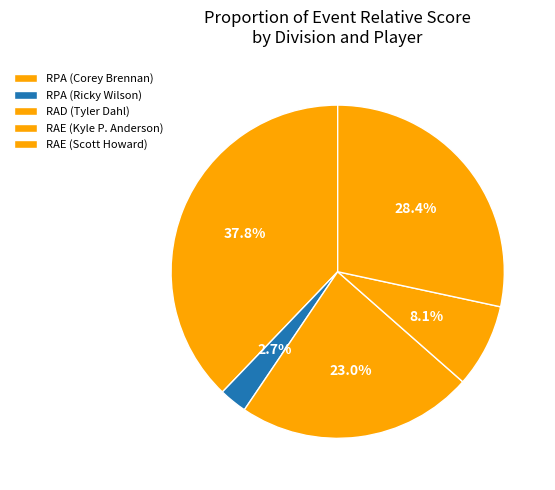

What is the change in value from RPA (Corey Brennan) to RAD (Tyler Dahl)?

-11